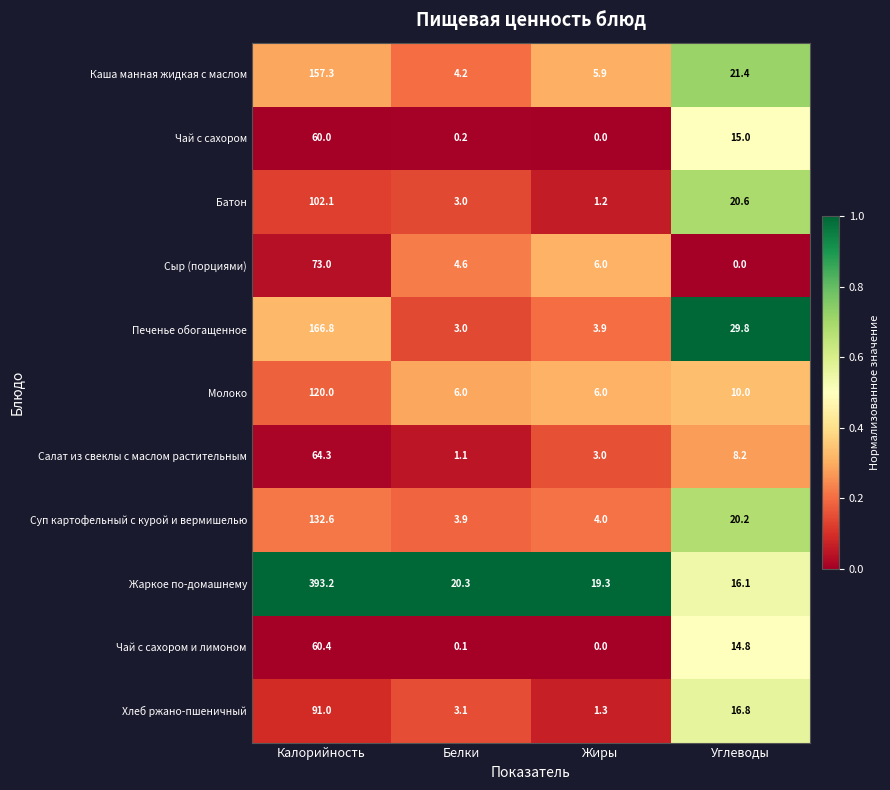

Is the value of Чай с сахором at Жиры greater than the value of Хлеб ржано-пшеничный at Белки?

No